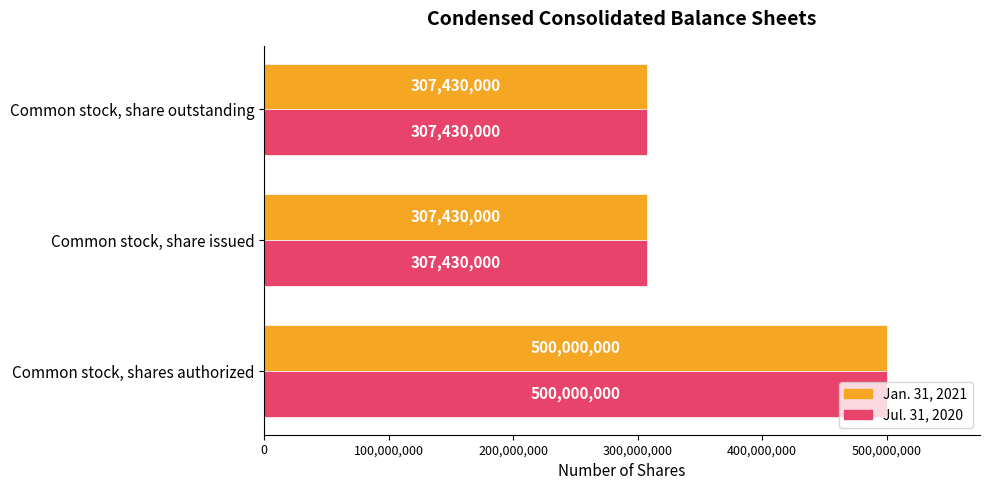

What is the average value of the Jan. 31, 2021 series?

371620000